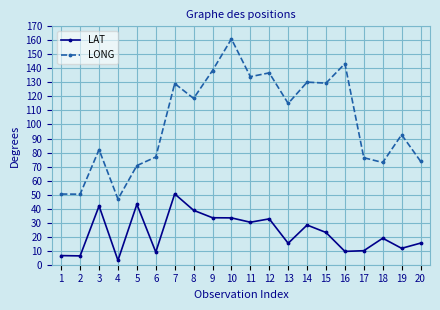

Where does the LONG series first go above 115?

7